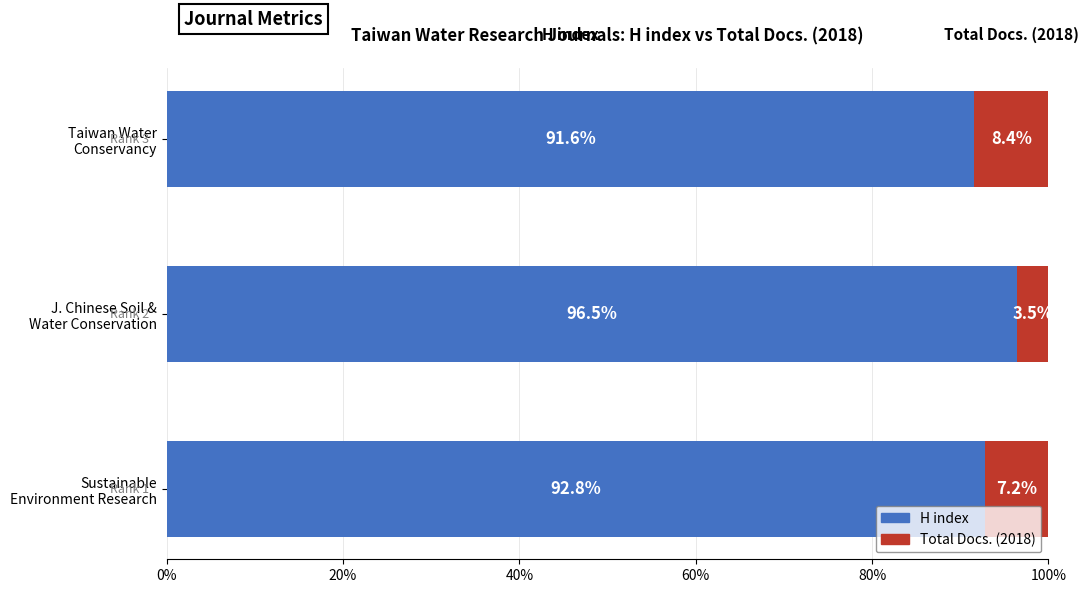

What is the highest value of the H index series?

96.5